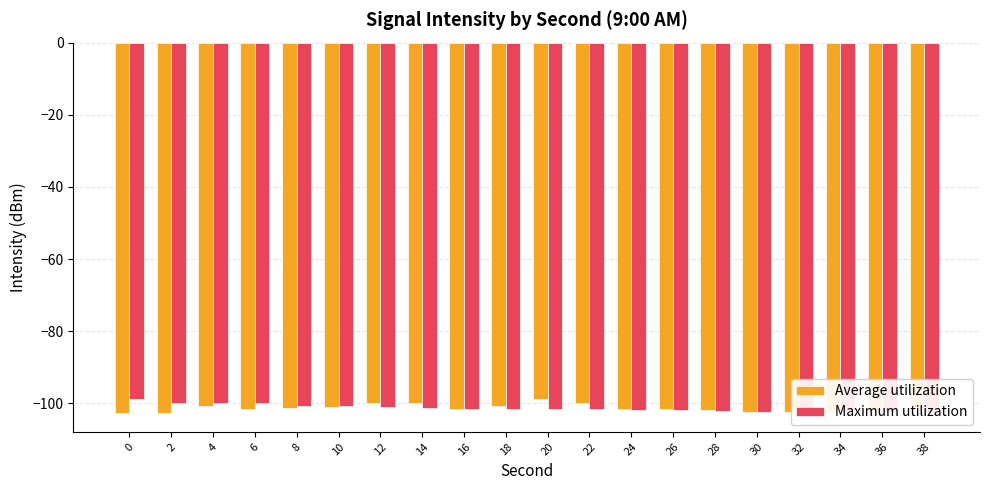

What is the total value across all series at 14?

-201.3